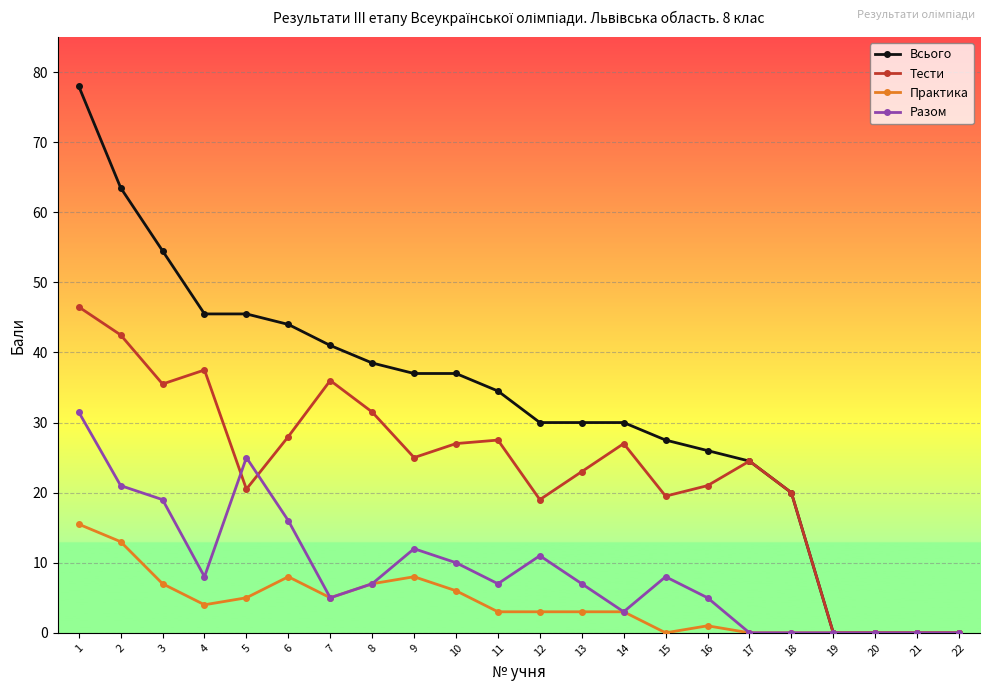

Is it true that Всього equals 44.7 at 15?

False